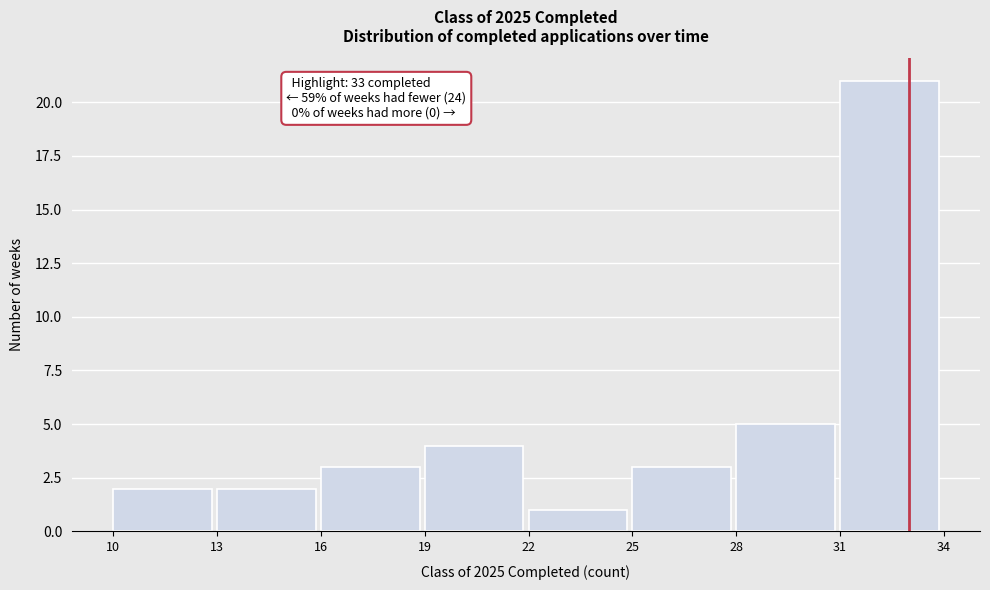

Which range on the x-axis has the tallest bar?

31 to 34